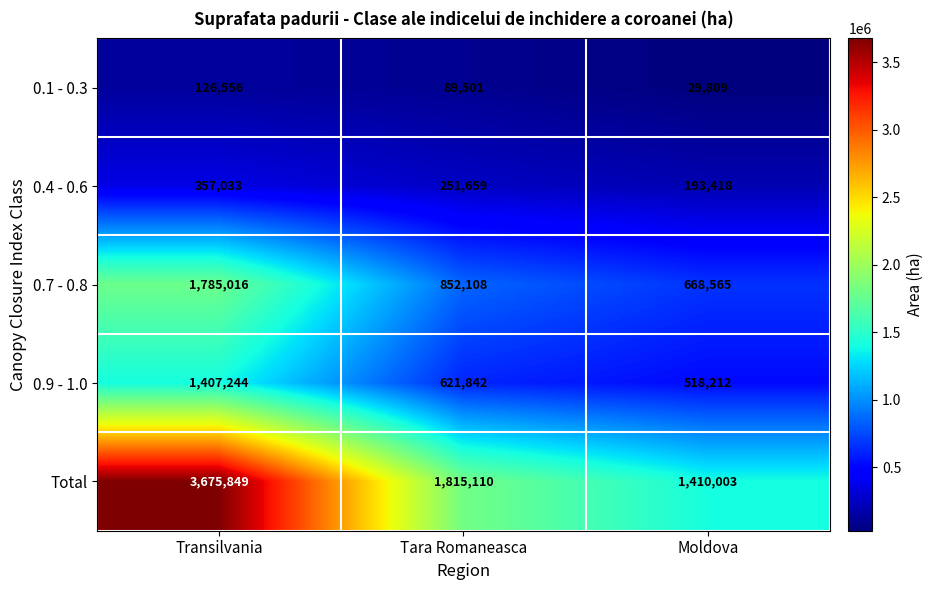

How many values in the 0.1 - 0.3 series are below 89501?

1